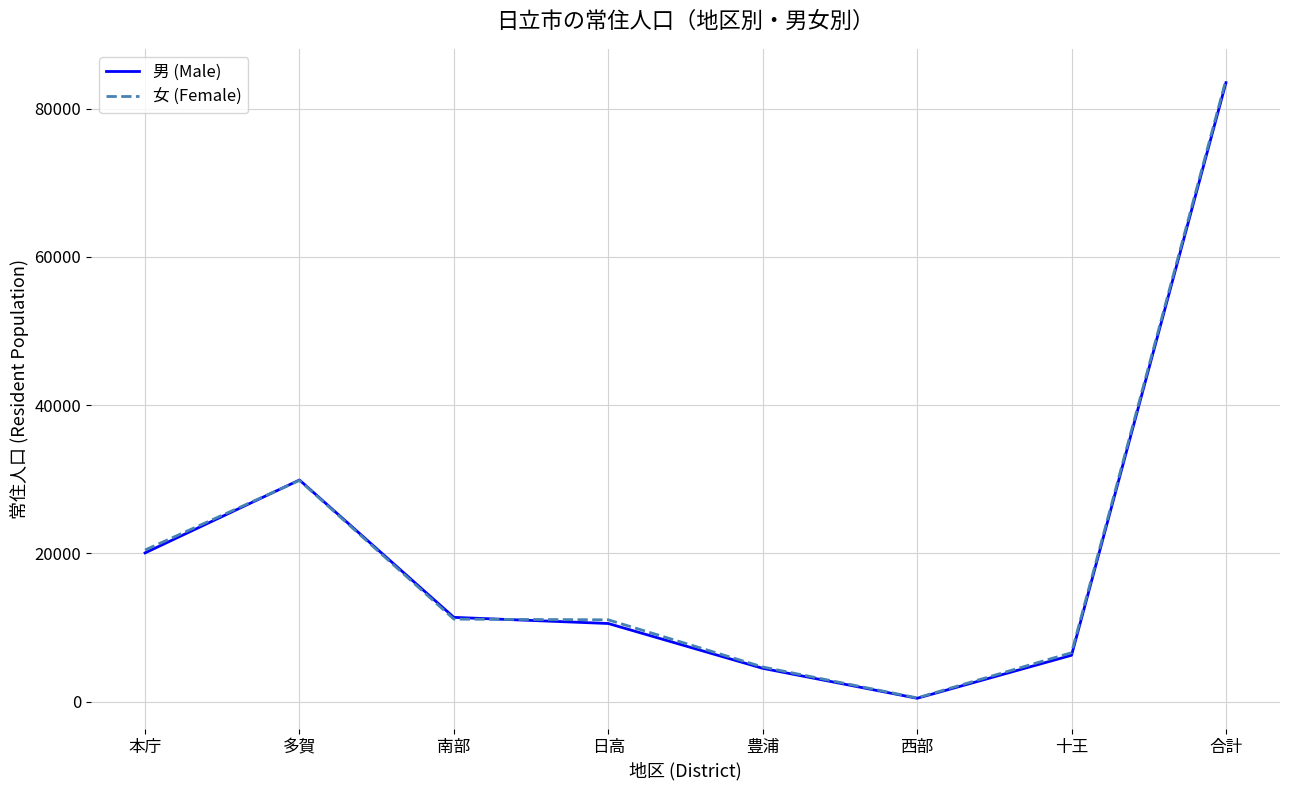

How many lines are shown in the chart?

2